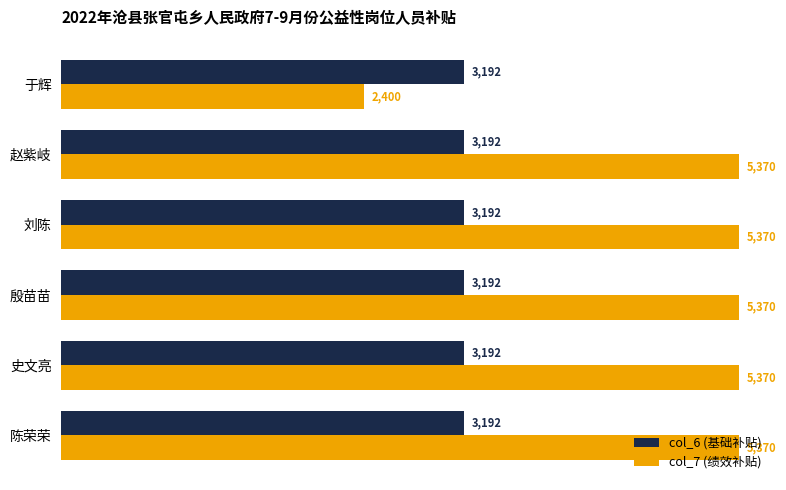

How many data points does each series have?

6